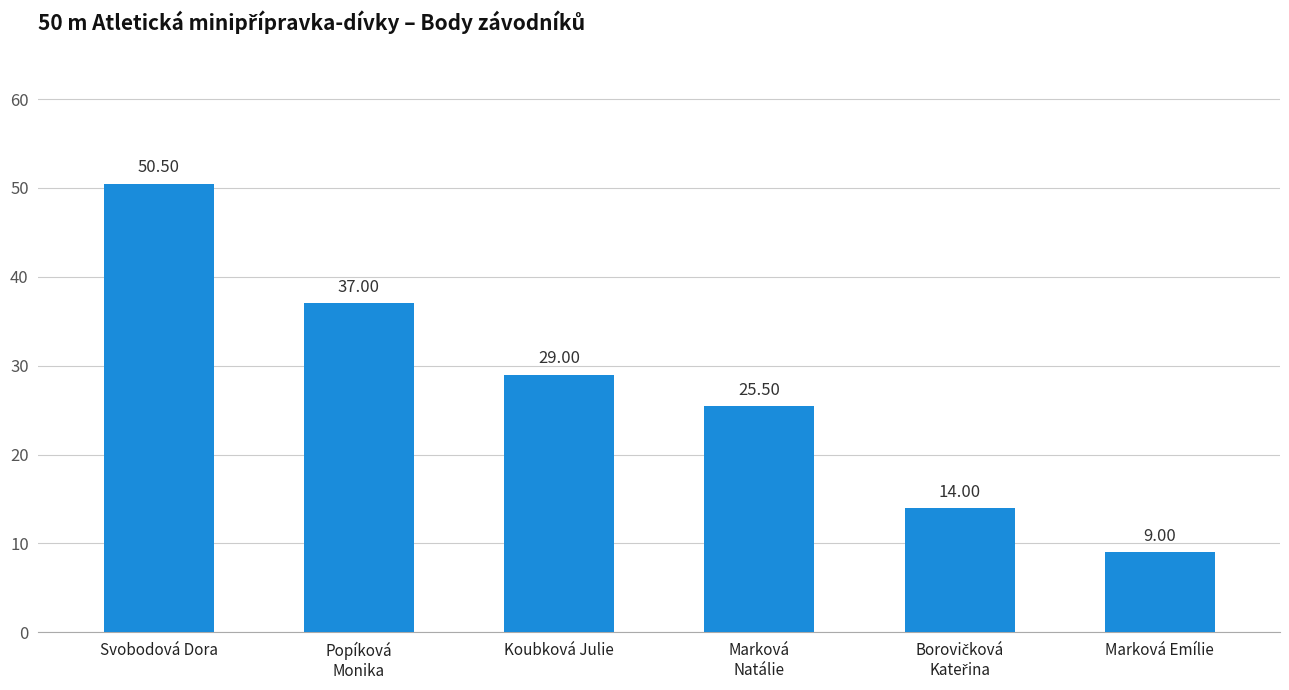

What is the difference between the maximum and second lowest values?

36.5